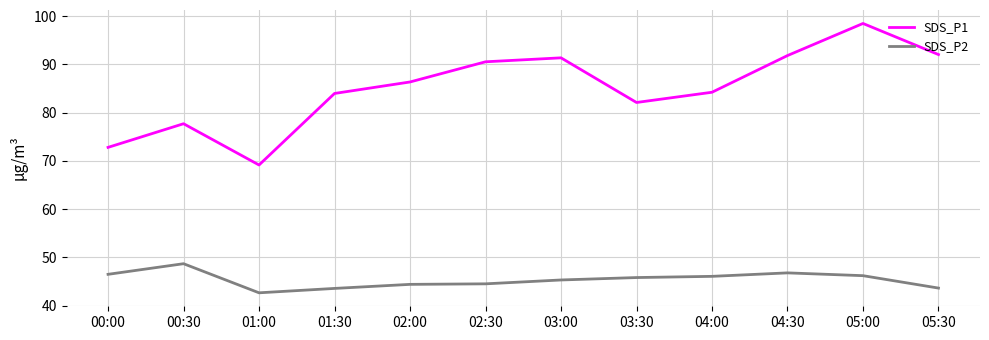

What are all the series names shown in the legend?

SDS_P1, SDS_P2